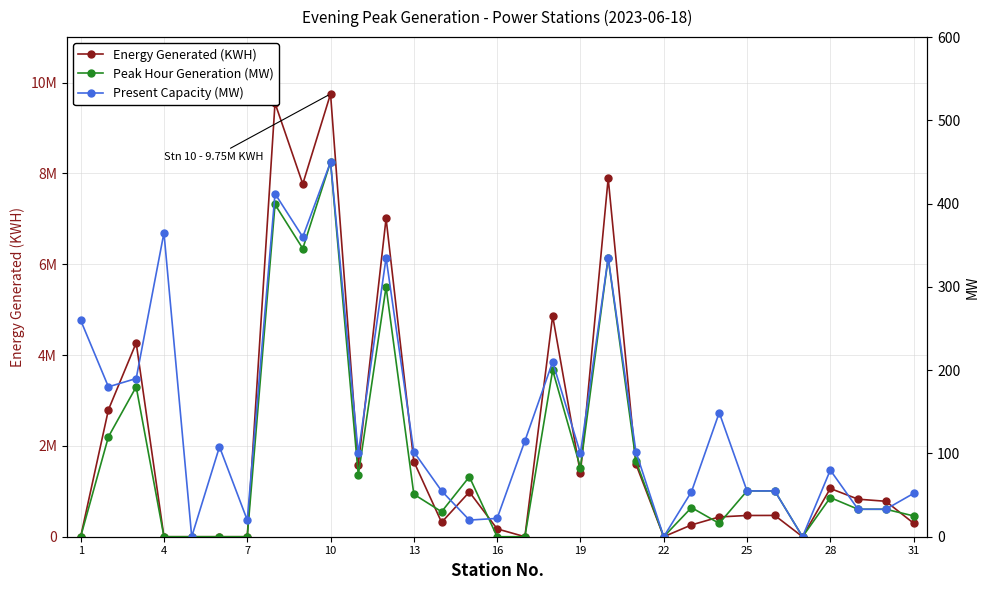

True or false: Peak Hour Generation (MW) has more than 1 points higher than both neighbors.

True